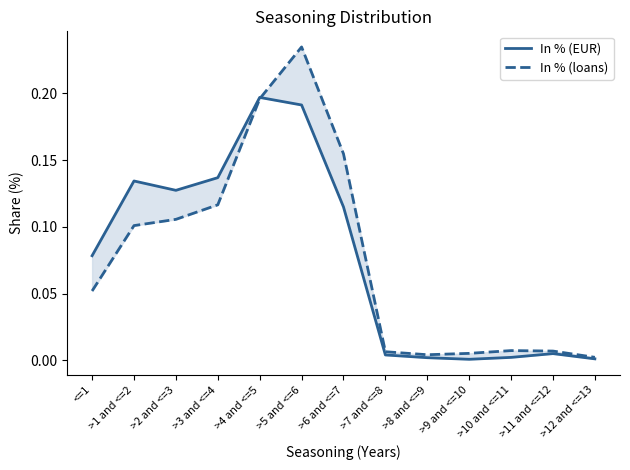

Read the In % (loans) value at <=1.

0.1